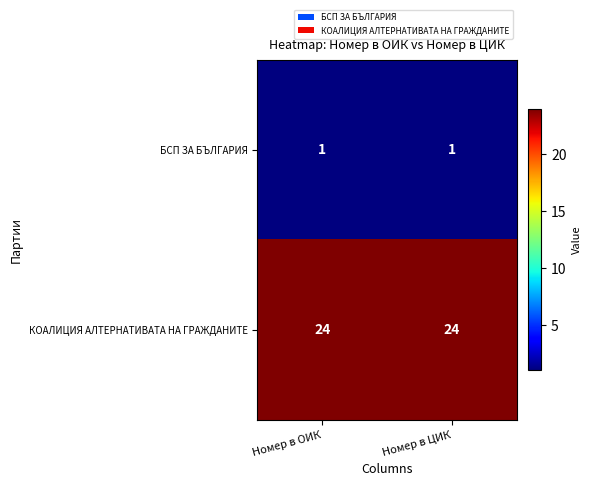

Which series has the largest total across all categories?

КОАЛИЦИЯ АЛТЕРНАТИВАТА НА ГРАЖДАНИТЕ